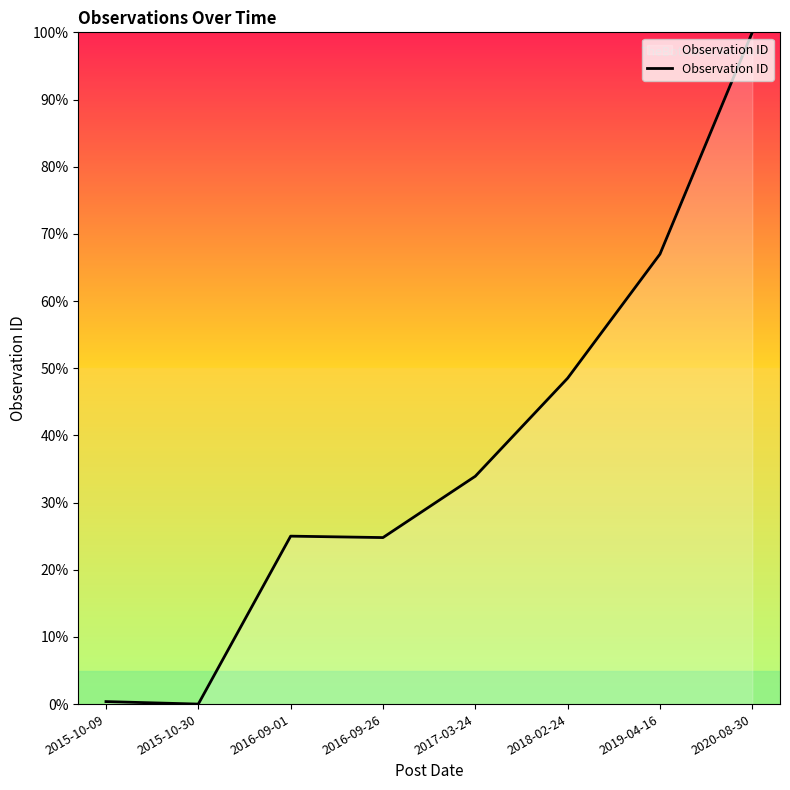

Between 2019-04-16 and 2016-09-26, which is larger?

2019-04-16